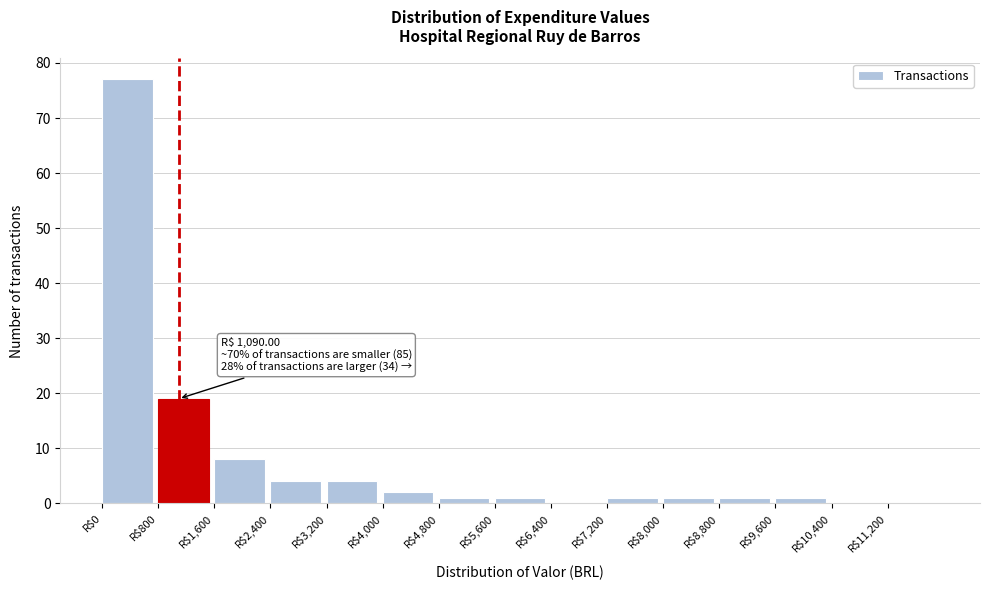

Which range on the x-axis has the tallest bar?

0 to 800